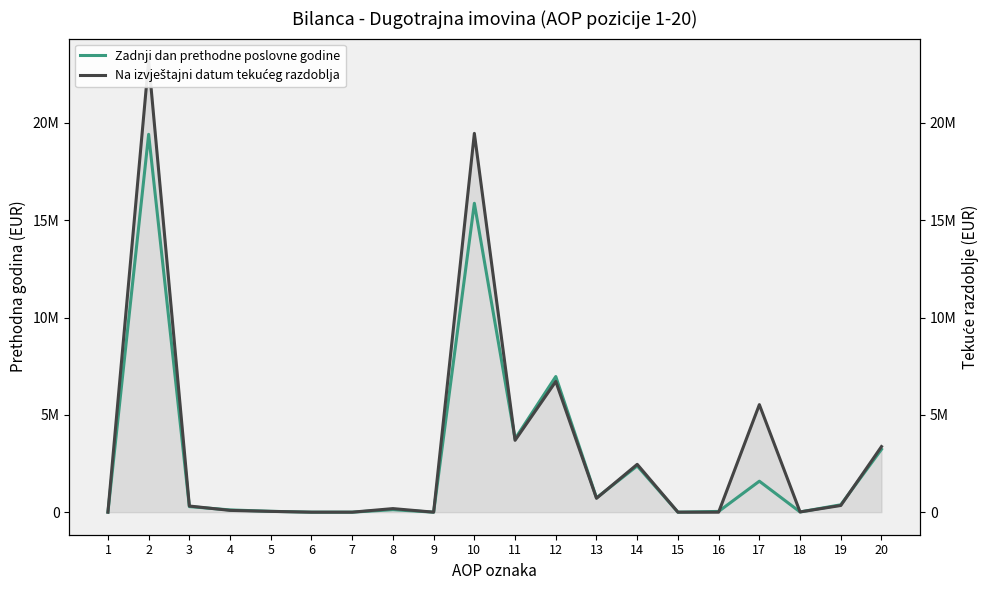

Reading left to right, transcribe all the data shown in this chart.

Zadnji dan prethodne poslovne godine: 1=0	2=19413785	3=286499	4=115378	5=43833	6=0	7=0	8=127288	9=0	10=15870796	11=3767625	12=6969857	13=734707	14=2376953	15=0	16=38690	17=1591550	18=12256	19=379158	20=3230900
Na izvještajni datum tekućeg razdoblja: 1=0	2=23174673	3=315783	4=91563	5=40527	6=0	7=0	8=183693	9=0	10=19462503	11=3692954	12=6717259	13=713359	14=2457908	15=0	16=0	17=5525105	18=12256	19=343662	20=3370797